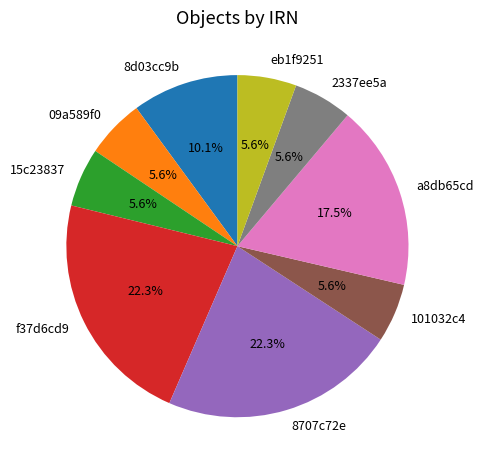

To the nearest percent, what is the difference between the largest and smallest slice percentages?

17%